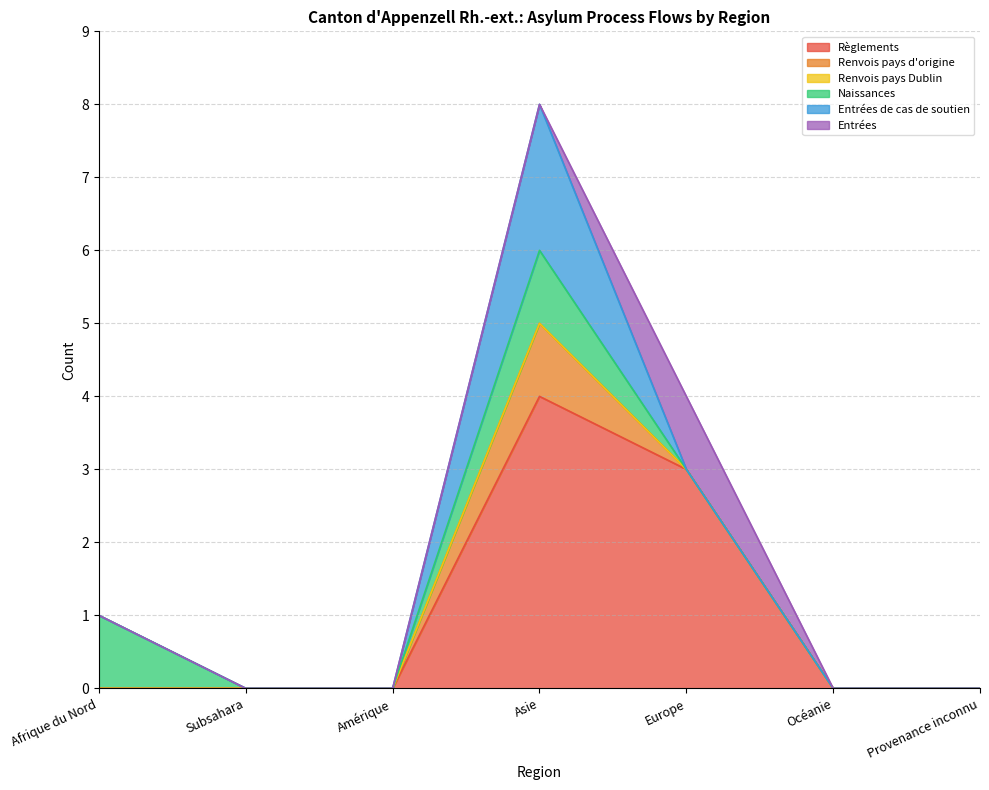

Is the value of Naissances at Océanie greater than the value of Entrées de cas de soutien at Asie?

No